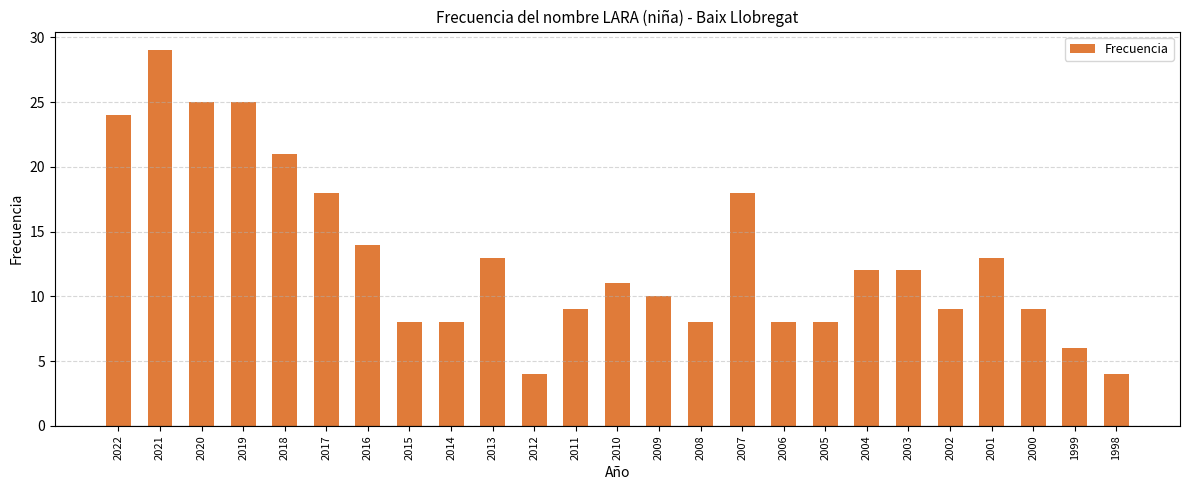

Read the value at 2012.

4